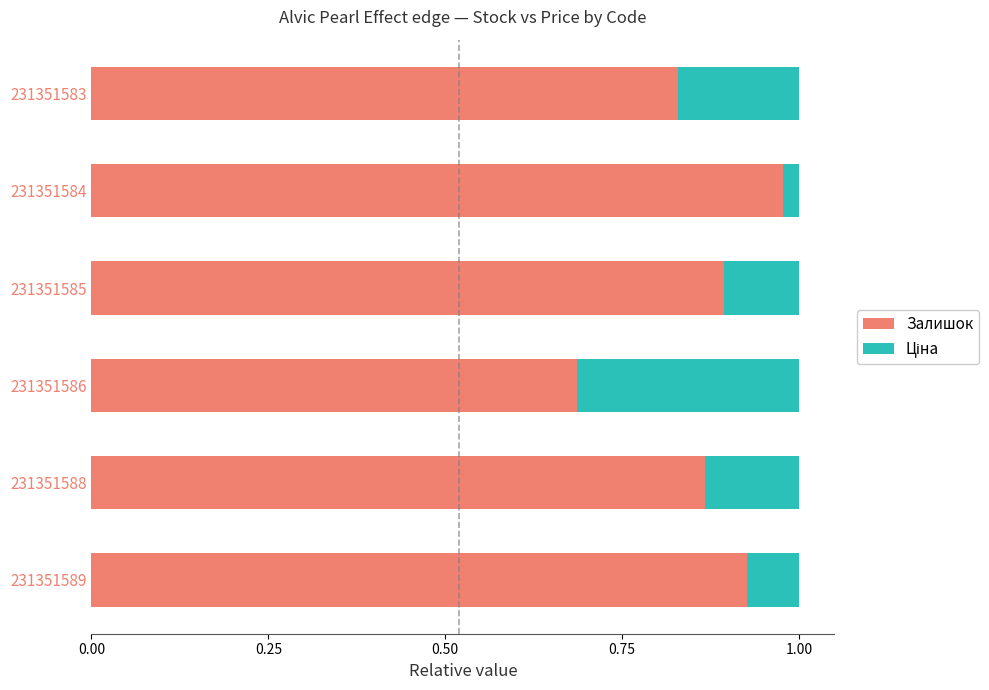

The value of Залишок at 231351589 is 1.5. True or false?

False